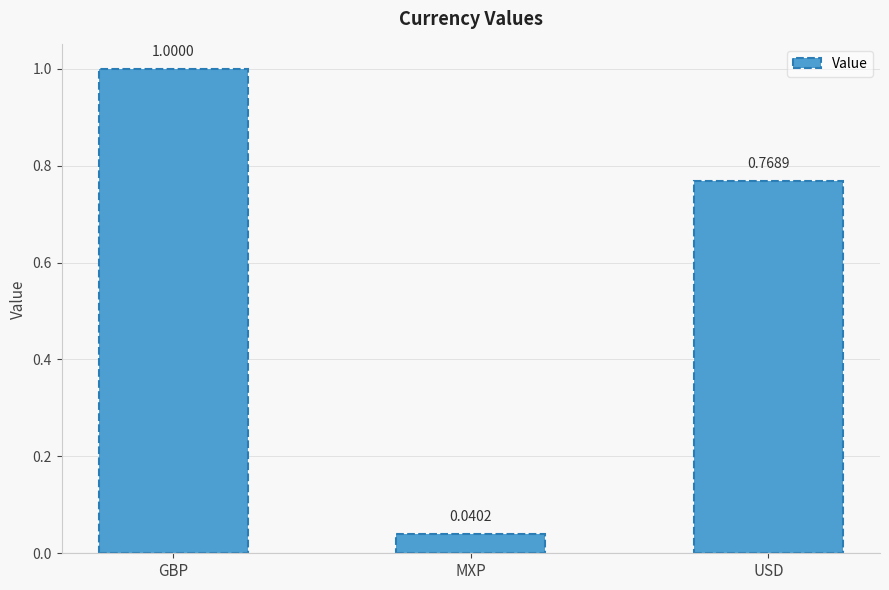

What is the label of the 3rd bar from the left?

USD